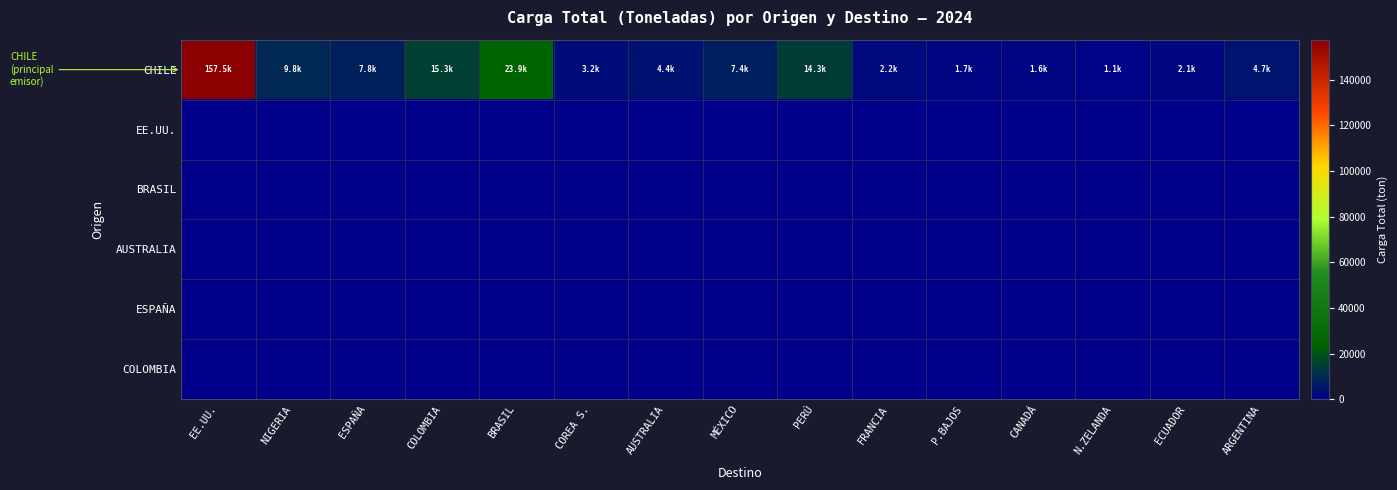

Reading left to right, extract all data points from this chart.

CHILE: EE.UU.=157461.6	NIGERIA=9803.3	ESPAÑA=7788.1	COLOMBIA=15319.5	BRASIL=23905.6	COREA S.=3210.6	AUSTRALIA=4405.2	MÉXICO=7412.8	PERÚ=14343.5	FRANCIA=2183.6	P.BAJOS=1735.5	CANADÁ=1582.4	N.ZELANDA=1050.1	ECUADOR=2116.6	ARGENTINA=4748.8
EE.UU.: EE.UU.=0.0	NIGERIA=0.0	ESPAÑA=0.0	COLOMBIA=0.0	BRASIL=0.0	COREA S.=0.0	AUSTRALIA=0.0	MÉXICO=0.0	PERÚ=0.0	FRANCIA=0.0	P.BAJOS=0.0	CANADÁ=0.0	N.ZELANDA=0.0	ECUADOR=0.0	ARGENTINA=0.0
BRASIL: EE.UU.=0.0	NIGERIA=0.0	ESPAÑA=0.0	COLOMBIA=0.0	BRASIL=0.0	COREA S.=0.0	AUSTRALIA=0.0	MÉXICO=0.0	PERÚ=0.0	FRANCIA=0.0	P.BAJOS=0.0	CANADÁ=0.0	N.ZELANDA=0.0	ECUADOR=0.0	ARGENTINA=0.0
AUSTRALIA: EE.UU.=0.0	NIGERIA=0.0	ESPAÑA=0.0	COLOMBIA=0.0	BRASIL=0.0	COREA S.=0.0	AUSTRALIA=0.0	MÉXICO=0.0	PERÚ=0.0	FRANCIA=0.0	P.BAJOS=0.0	CANADÁ=0.0	N.ZELANDA=0.0	ECUADOR=0.0	ARGENTINA=0.0
ESPAÑA: EE.UU.=0.0	NIGERIA=0.0	ESPAÑA=0.0	COLOMBIA=0.0	BRASIL=0.0	COREA S.=0.0	AUSTRALIA=0.0	MÉXICO=0.0	PERÚ=0.0	FRANCIA=0.0	P.BAJOS=0.0	CANADÁ=0.0	N.ZELANDA=0.0	ECUADOR=0.0	ARGENTINA=0.0
COLOMBIA: EE.UU.=0.0	NIGERIA=0.0	ESPAÑA=0.0	COLOMBIA=0.0	BRASIL=0.0	COREA S.=0.0	AUSTRALIA=0.0	MÉXICO=0.0	PERÚ=0.0	FRANCIA=0.0	P.BAJOS=0.0	CANADÁ=0.0	N.ZELANDA=0.0	ECUADOR=0.0	ARGENTINA=0.0